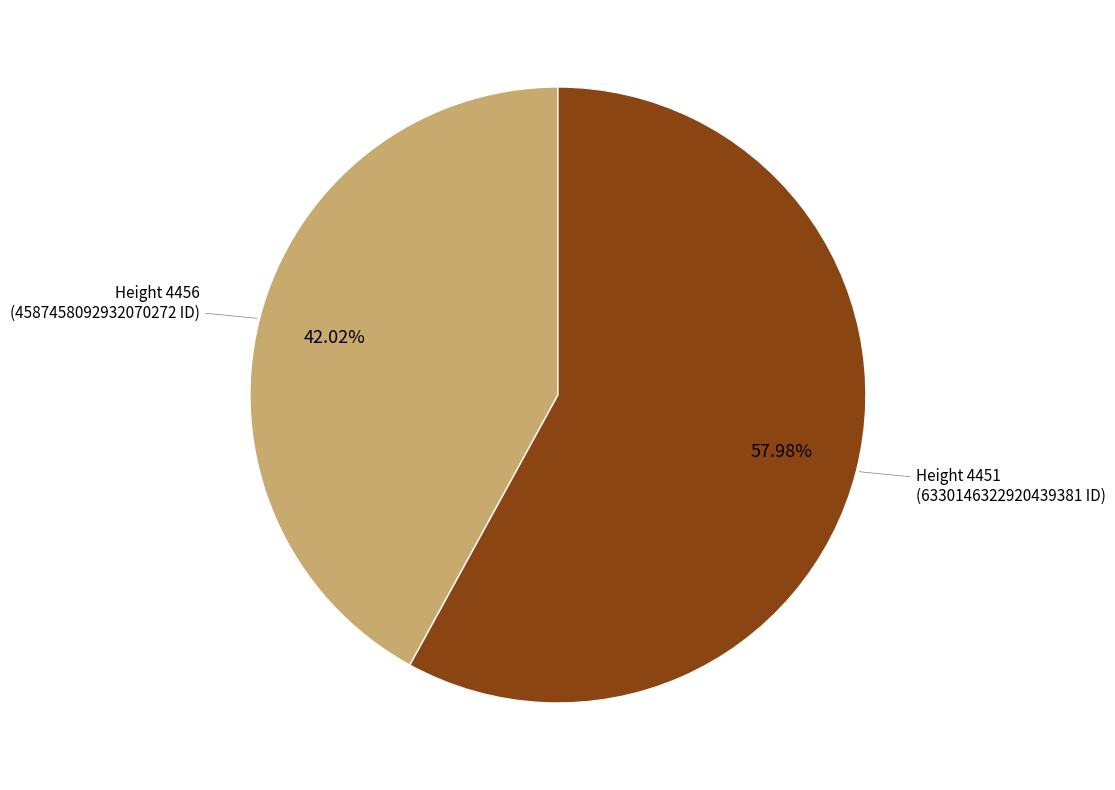

Does any single category account for the majority?

Yes